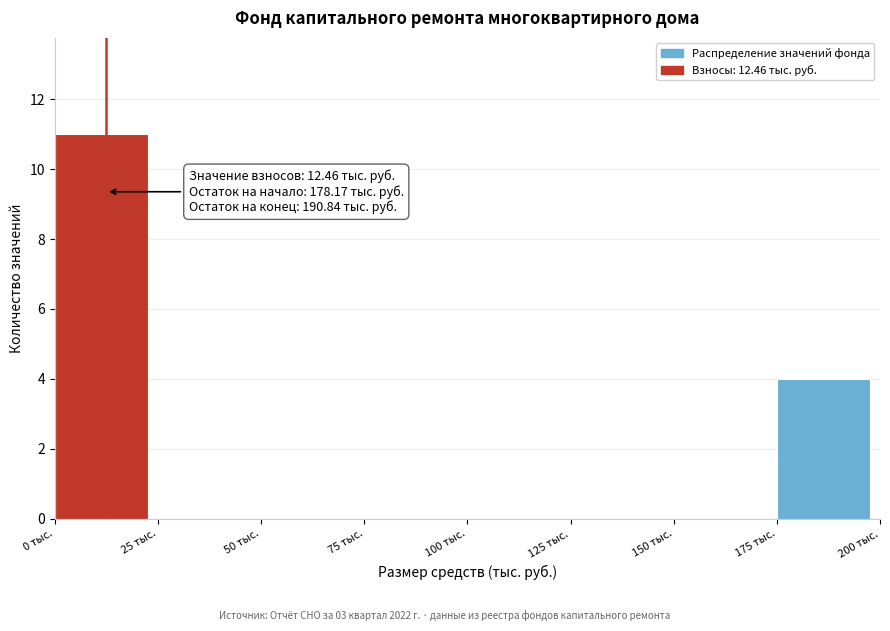

Over which range of the x-axis is the bar tallest?

0 to 25